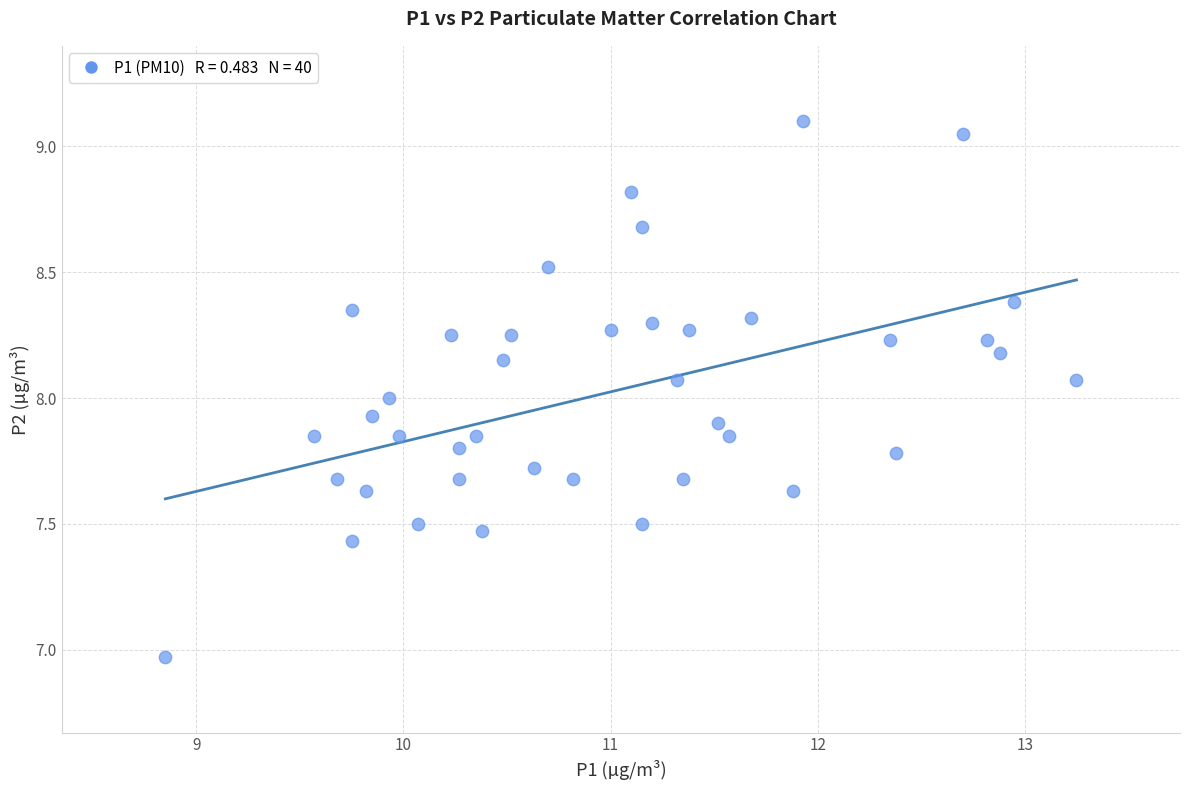

What is the range of X values (max minus min)?

4.4